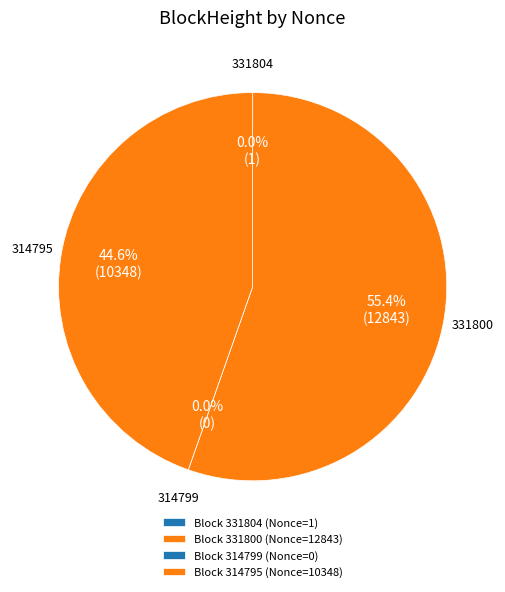

What percentage is the 314795 slice, to the nearest percent?

45%